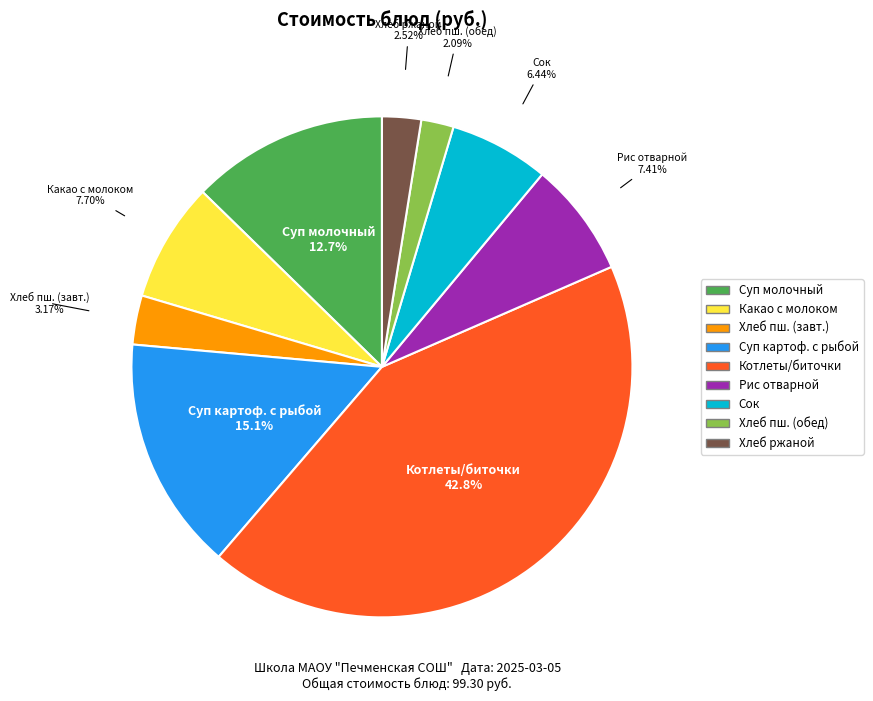

Is there a majority slice in this chart?

No